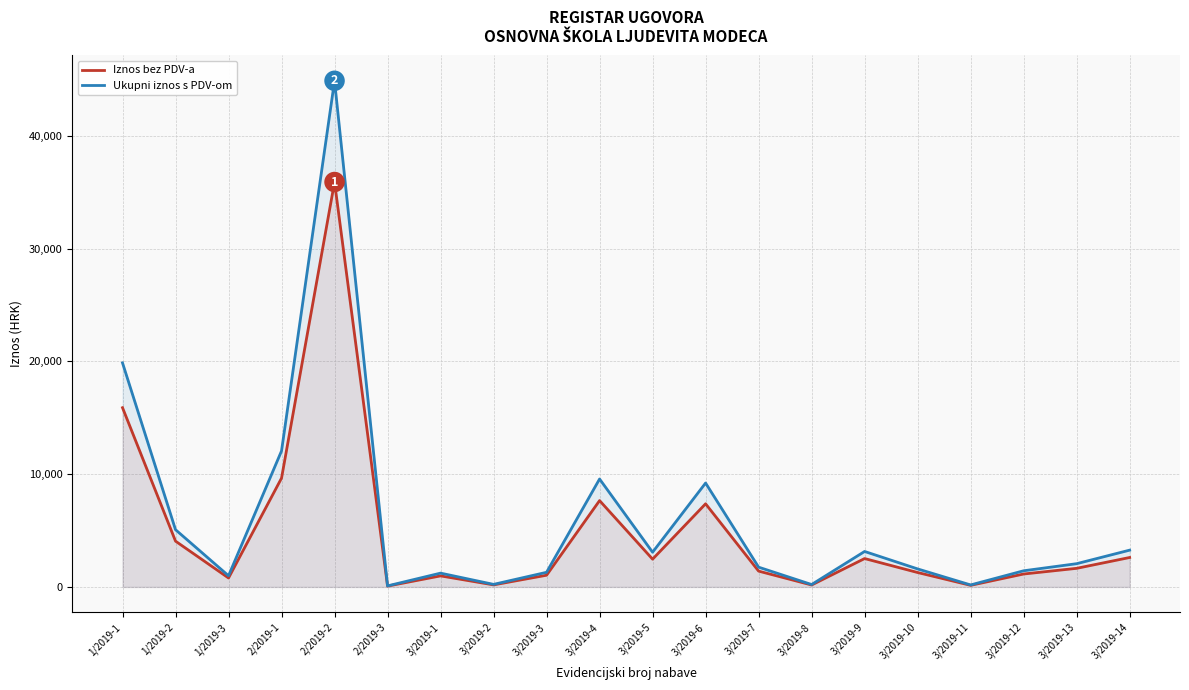

Does the chart have visible grid lines?

Yes